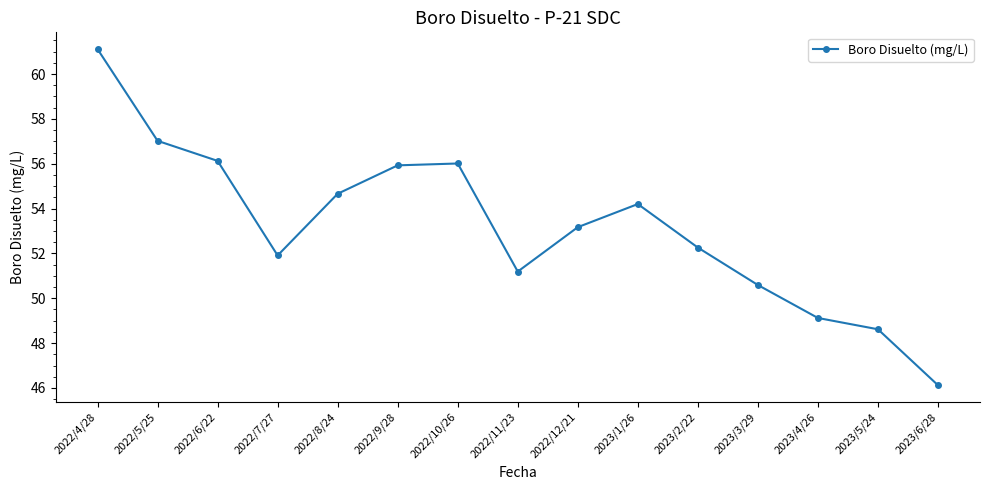

What is the sum of the values at 2023/6/28 and 2023/5/24?

94.7